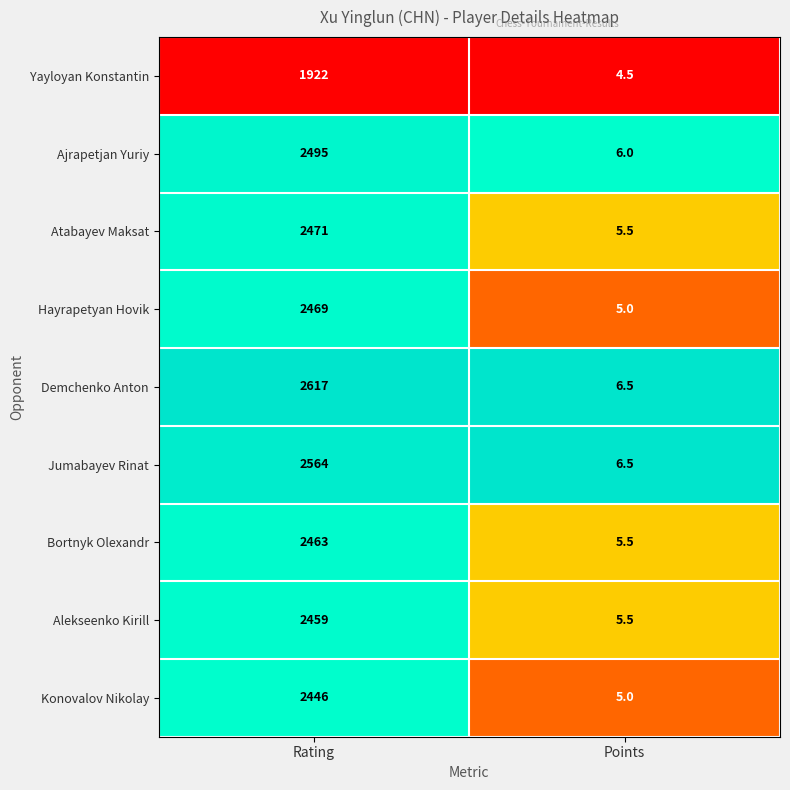

Which series has the largest range (max minus min)?

Demchenko Anton